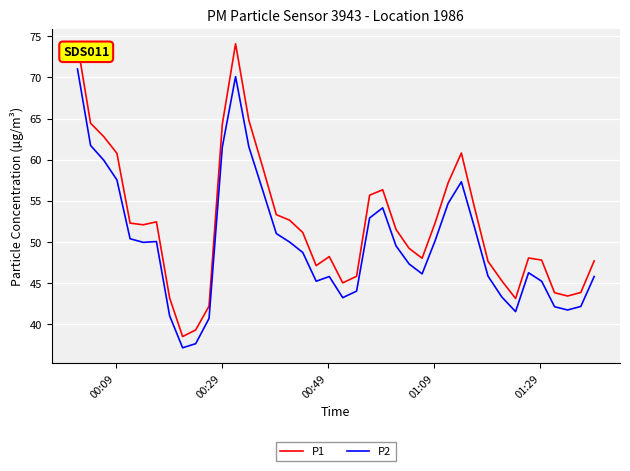

At how many categories does at least one series exceed 39?

39